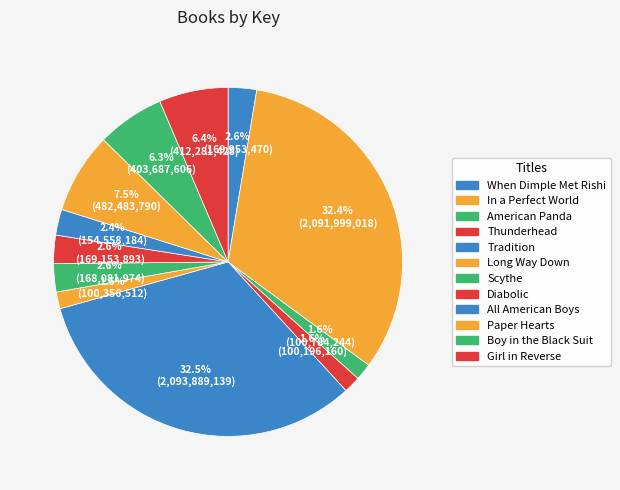

To the nearest percent, what percentage of the pie is When Dimple Met Rishi?

3%